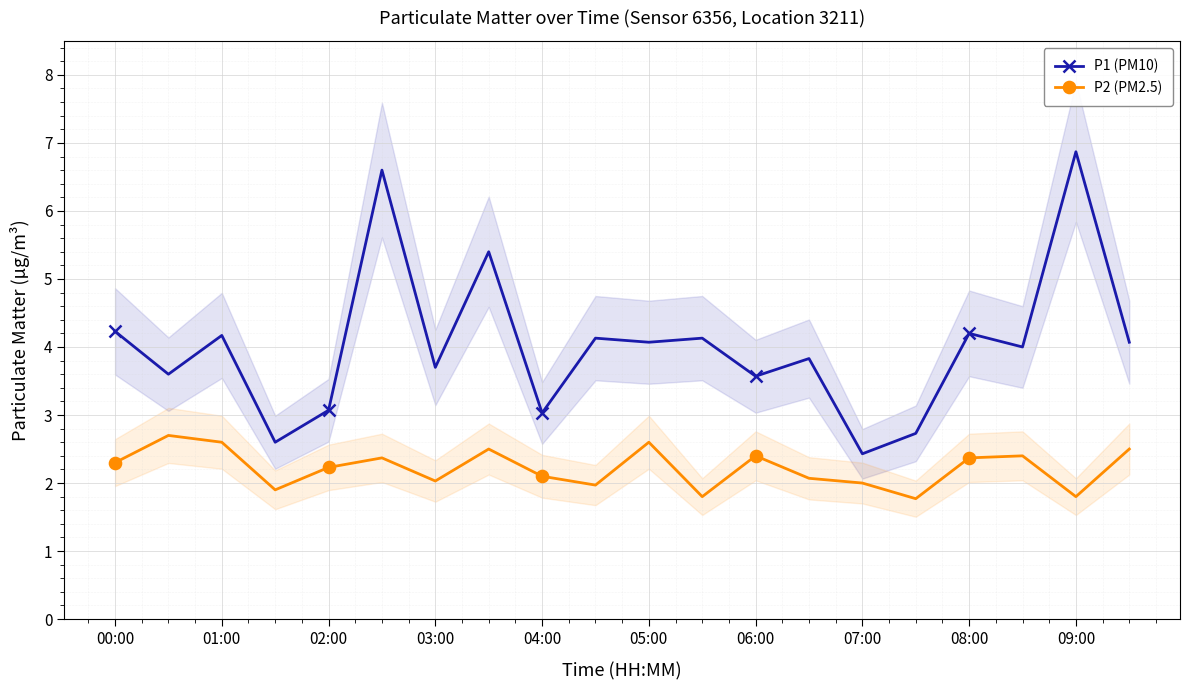

Is it true that P2 (PM2.5) equals 3.8 at 01:00?

False